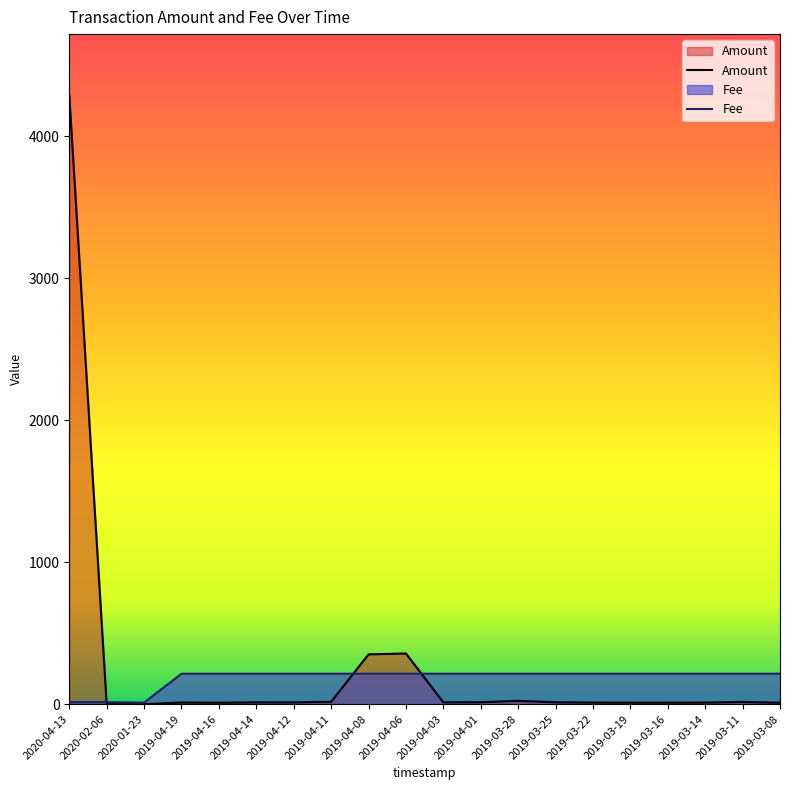

Reading left to right, list all the values displayed in this chart.

Amount: 4291.0	0.0	0.0	11.4	10.1	12.6	12.4	16.4	350.8	357.0	13.1	13.4	23.5	13.1	10.9	10.4	10.4	10.9	15.1	10.0
Fee: 14.2	14.2	11.0	214.6	214.6	214.6	214.6	214.6	214.6	214.6	214.6	214.6	214.6	214.6	214.6	214.6	214.6	214.6	214.6	214.6